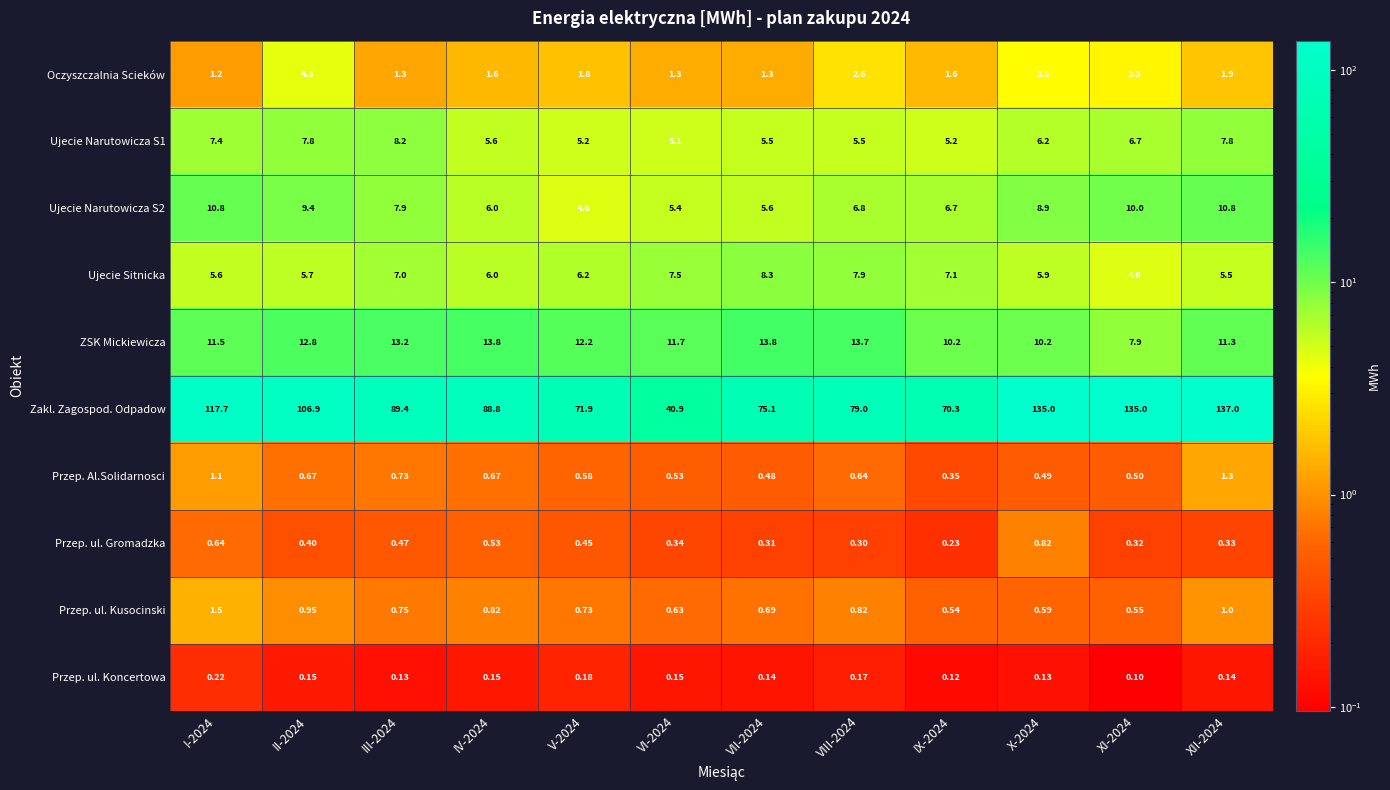

Is the value of Przep. ul. Koncertowa at IX-2024 greater than the value of Przep. ul. Kusocinski at III-2024?

No